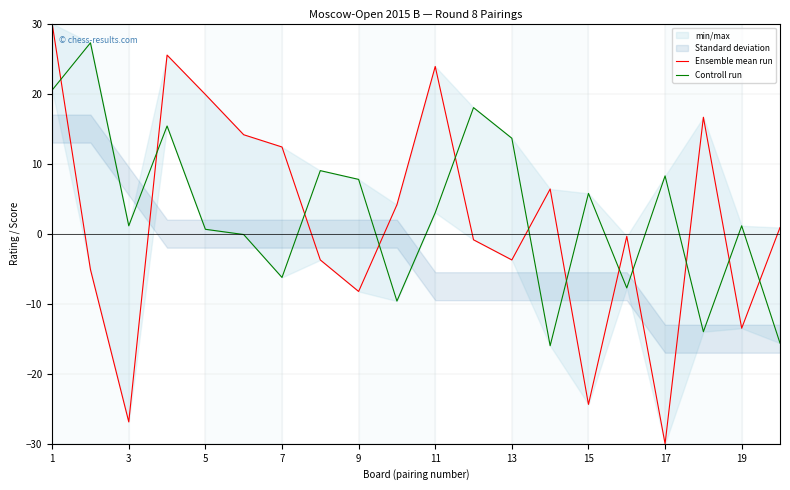

Between which two adjacent categories do Controll run and Ensemble mean run first intersect?

1 and 3